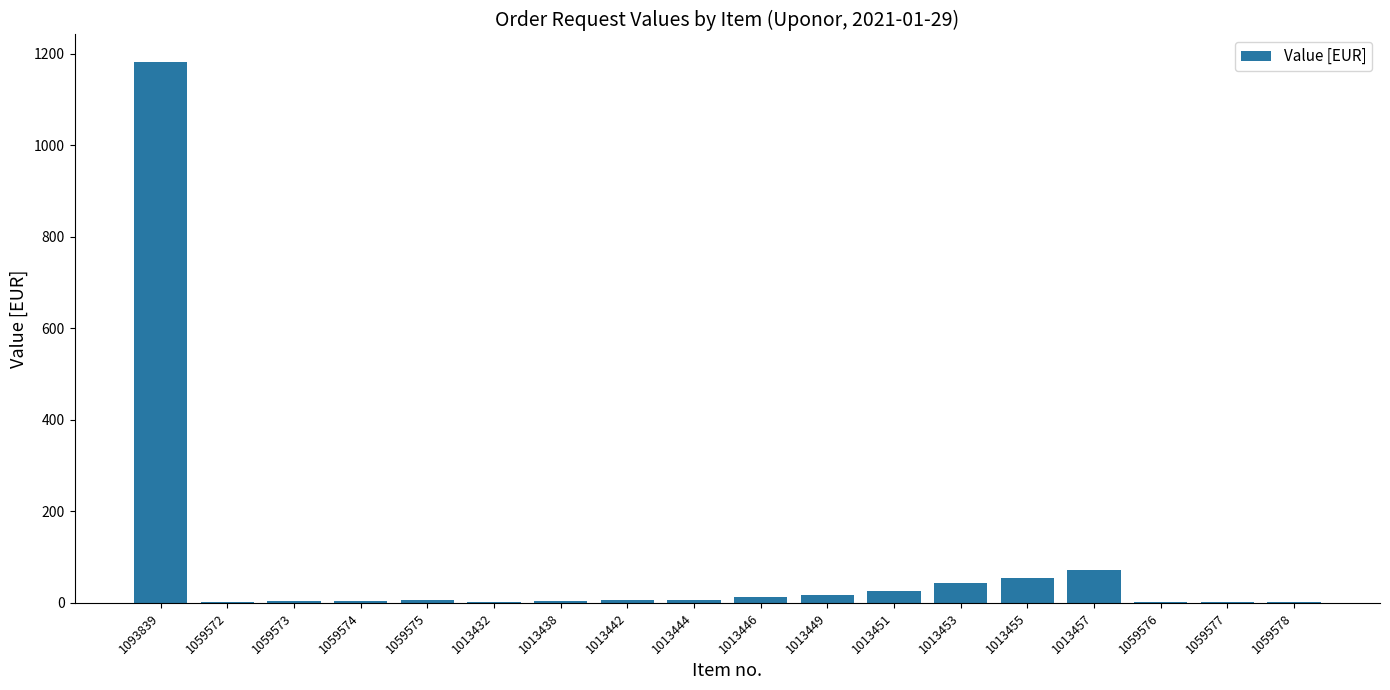

Where is the data nearest to the value 592?

1013457